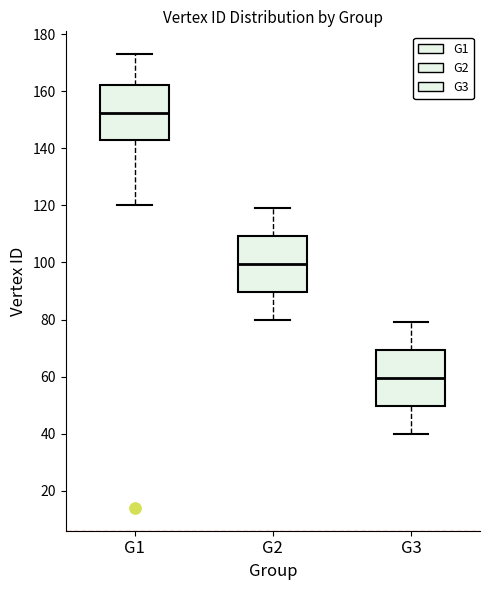

Reading left to right, transcribe this box plot: for each box, give where its median line is, the range the box spans, and where its two whiskers end, as read against the y-axis. The values are not printed on the chart, so give them approximately, as read against the axis.

G1: median 152, box 142 to 162, whiskers 120 to 174
G2: median 100, box 90 to 110, whiskers 80 to 120
G3: median 60, box 50 to 70, whiskers 40 to 80